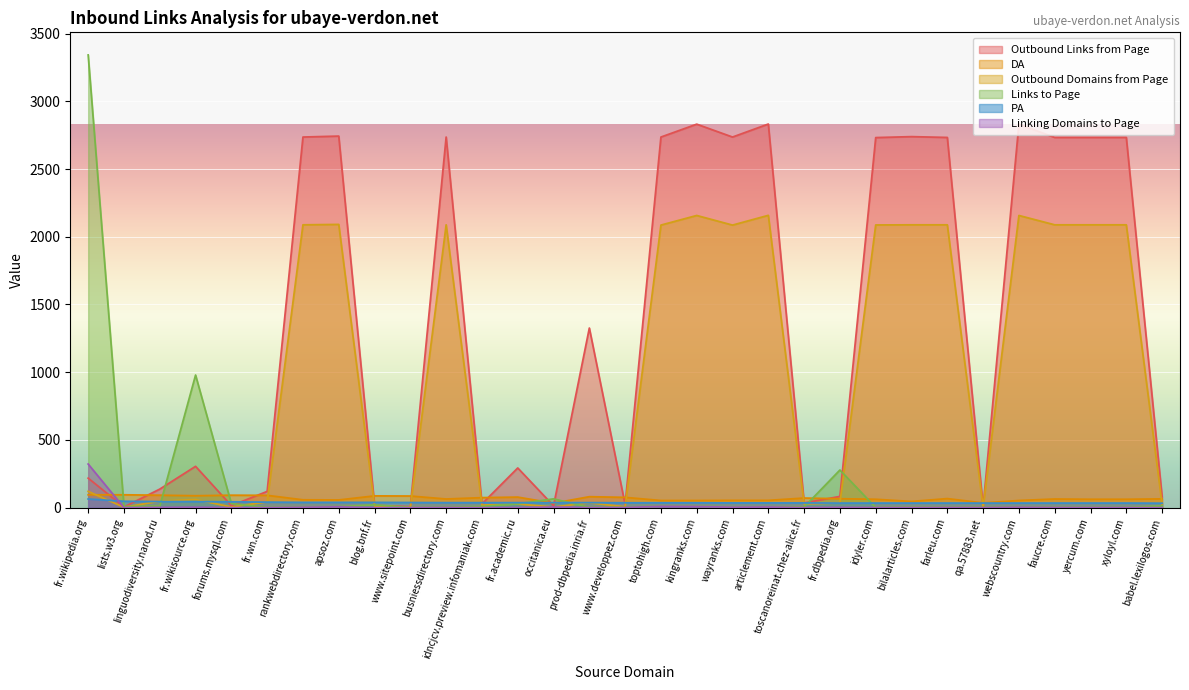

Reading right to left, transcribe all the data shown in this chart.

Outbound Links from Page: babel.lexilogos.com=80	xyloyl.com=2733	yercum.com=2733	faucre.com=2733	webscountry.com=2831	qa.57883.net=7	farleu.com=2733	bilalarticles.com=2739	idyler.com=2732	fr.dbpedia.org=83	toscanoreinat.chez-alice.fr=35	articlement.com=2832	wayranks.com=2736	kingranks.com=2831	toptohigh.com=2736	www.developpez.com=23	prod-dbpedia.inria.fr=1326	occitanica.eu=14	fr.academic.ru=293	idncjcv.preview.infomaniak.com=28	busniessdirectory.com=2736	www.sitepoint.com=7	blog.bnf.fr=17	apsoz.com=2743	rankwebdirectory.com=2736	fr.wn.com=120	forums.mysql.com=15	fr.wikisource.org=305	linguodiversity.narod.ru=137	lists.w3.org=5	fr.wikipedia.org=218
PA: babel.lexilogos.com=33	xyloyl.com=34	yercum.com=34	faucre.com=34	webscountry.com=34	qa.57883.net=34	farleu.com=34	bilalarticles.com=34	idyler.com=34	fr.dbpedia.org=34	toscanoreinat.chez-alice.fr=35	articlement.com=35	wayranks.com=35	kingranks.com=36	toptohigh.com=36	www.developpez.com=36	prod-dbpedia.inria.fr=37	occitanica.eu=37	fr.academic.ru=37	idncjcv.preview.infomaniak.com=37	busniessdirectory.com=37	www.sitepoint.com=38	blog.bnf.fr=39	apsoz.com=39	rankwebdirectory.com=39	fr.wn.com=41	forums.mysql.com=43	fr.wikisource.org=45	linguodiversity.narod.ru=45	lists.w3.org=47	fr.wikipedia.org=64
Outbound Domains from Page: babel.lexilogos.com=24	xyloyl.com=2088	yercum.com=2088	faucre.com=2088	webscountry.com=2157	qa.57883.net=3	farleu.com=2088	bilalarticles.com=2088	idyler.com=2087	fr.dbpedia.org=35	toscanoreinat.chez-alice.fr=28	articlement.com=2158	wayranks.com=2086	kingranks.com=2157	toptohigh.com=2086	www.developpez.com=6	prod-dbpedia.inria.fr=36	occitanica.eu=5	fr.academic.ru=27	idncjcv.preview.infomaniak.com=19	busniessdirectory.com=2088	www.sitepoint.com=3	blog.bnf.fr=12	apsoz.com=2091	rankwebdirectory.com=2088	fr.wn.com=43	forums.mysql.com=5	fr.wikisource.org=60	linguodiversity.narod.ru=48	lists.w3.org=3	fr.wikipedia.org=120
Links to Page: babel.lexilogos.com=13	xyloyl.com=1	yercum.com=1	faucre.com=3	webscountry.com=4	qa.57883.net=2	farleu.com=3	bilalarticles.com=5	idyler.com=1	fr.dbpedia.org=278	toscanoreinat.chez-alice.fr=5	articlement.com=6	wayranks.com=4	kingranks.com=11	toptohigh.com=11	www.developpez.com=3	prod-dbpedia.inria.fr=2	occitanica.eu=65	fr.academic.ru=29	idncjcv.preview.infomaniak.com=9	busniessdirectory.com=3	www.sitepoint.com=1	blog.bnf.fr=21	apsoz.com=7	rankwebdirectory.com=5	fr.wn.com=2	forums.mysql.com=30	fr.wikisource.org=979	linguodiversity.narod.ru=12	lists.w3.org=8	fr.wikipedia.org=3342
DA: babel.lexilogos.com=65	xyloyl.com=62	yercum.com=62	faucre.com=64	webscountry.com=53	qa.57883.net=35	farleu.com=67	bilalarticles.com=46	idyler.com=62	fr.dbpedia.org=66	toscanoreinat.chez-alice.fr=71	articlement.com=54	wayranks.com=54	kingranks.com=53	toptohigh.com=53	www.developpez.com=76	prod-dbpedia.inria.fr=81	occitanica.eu=33	fr.academic.ru=78	idncjcv.preview.infomaniak.com=74	busniessdirectory.com=64	www.sitepoint.com=86	blog.bnf.fr=87	apsoz.com=57	rankwebdirectory.com=58	fr.wn.com=91	forums.mysql.com=92	fr.wikisource.org=88	linguodiversity.narod.ru=92	lists.w3.org=95	fr.wikipedia.org=95
Linking Domains to Page: babel.lexilogos.com=0	xyloyl.com=0	yercum.com=0	faucre.com=1	webscountry.com=3	qa.57883.net=0	farleu.com=1	bilalarticles.com=1	idyler.com=0	fr.dbpedia.org=2	toscanoreinat.chez-alice.fr=0	articlement.com=5	wayranks.com=3	kingranks.com=9	toptohigh.com=10	www.developpez.com=1	prod-dbpedia.inria.fr=0	occitanica.eu=5	fr.academic.ru=0	idncjcv.preview.infomaniak.com=0	busniessdirectory.com=1	www.sitepoint.com=0	blog.bnf.fr=0	apsoz.com=6	rankwebdirectory.com=3	fr.wn.com=0	forums.mysql.com=0	fr.wikisource.org=3	linguodiversity.narod.ru=2	lists.w3.org=0	fr.wikipedia.org=322